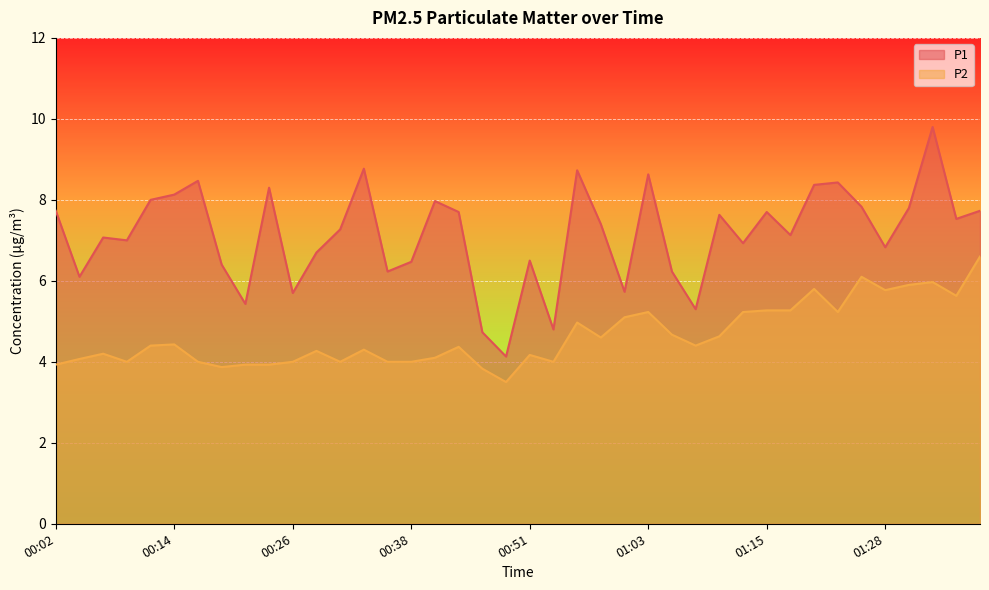

Rank the series by their maximum value, from lowest to highest.

P2, P1